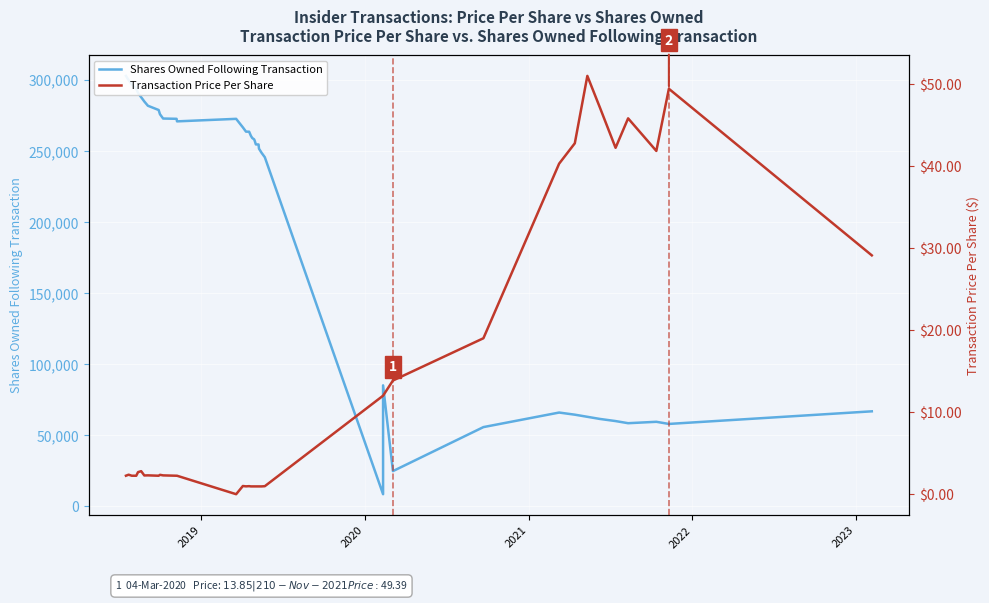

True or false: Shares Owned Following Transaction and Transaction Price Per Share cross at least once.

False